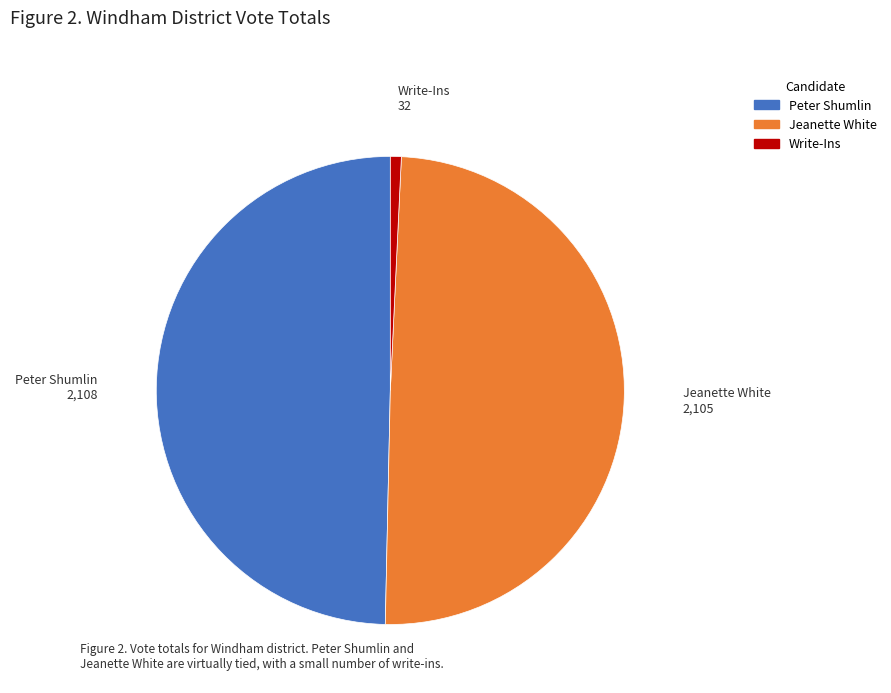

Which slice is the smallest?

Write-Ins